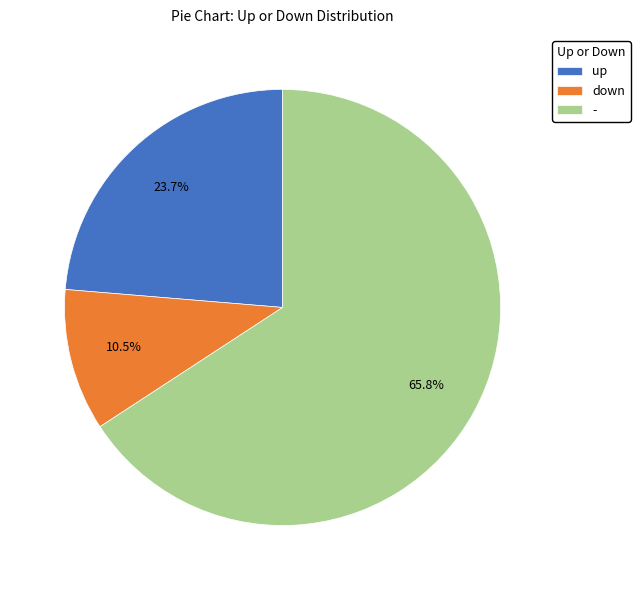

Count the number of slices in the pie.

3